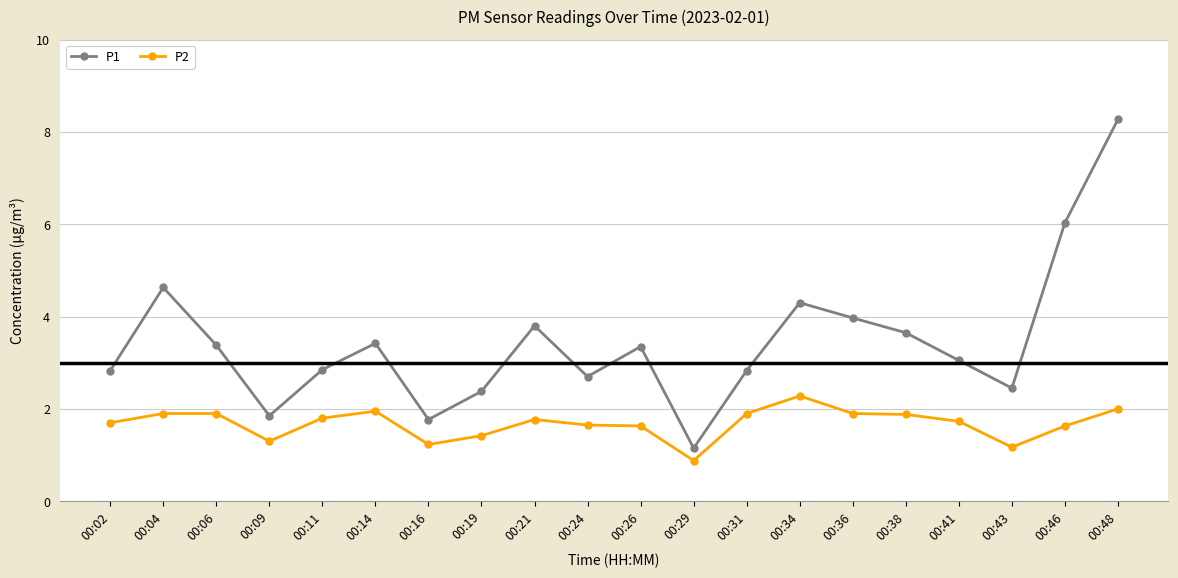

True or false: P2 has more than 0 interior local peaks.

True